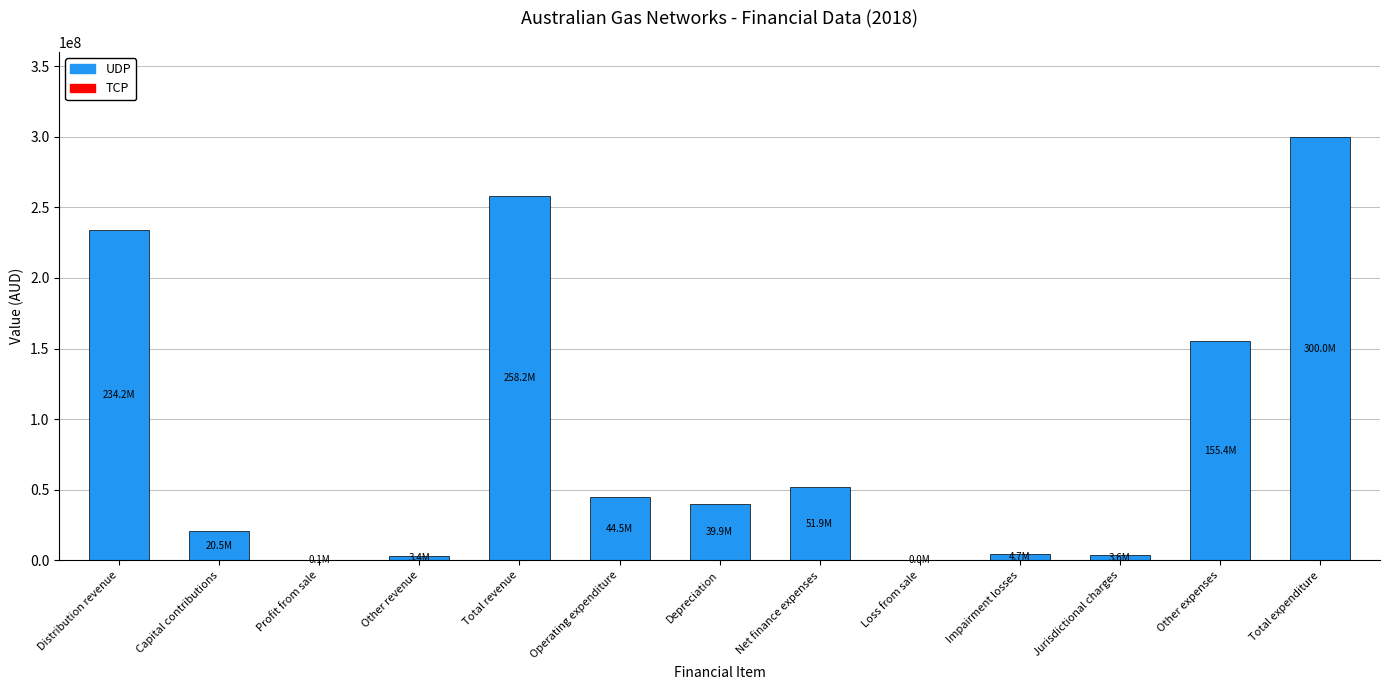

At which label is the value closest to 150004481?

Other expenses